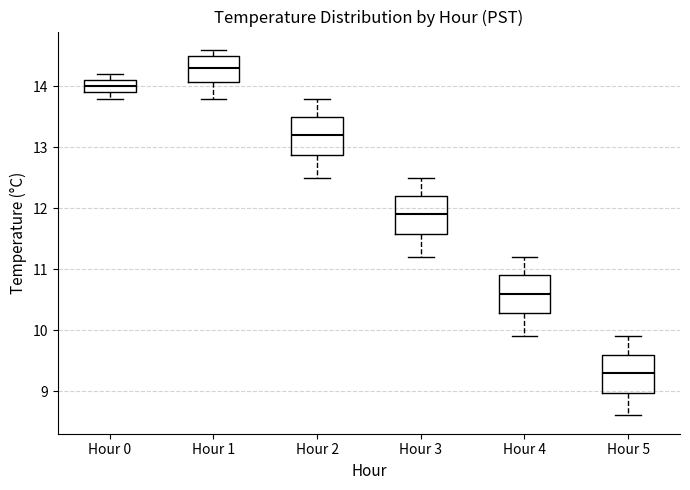

Where is the upper edge of the box for Hour 2 on the y-axis? The values are not printed on the chart, so give them approximately, as read against the axis.

13.5